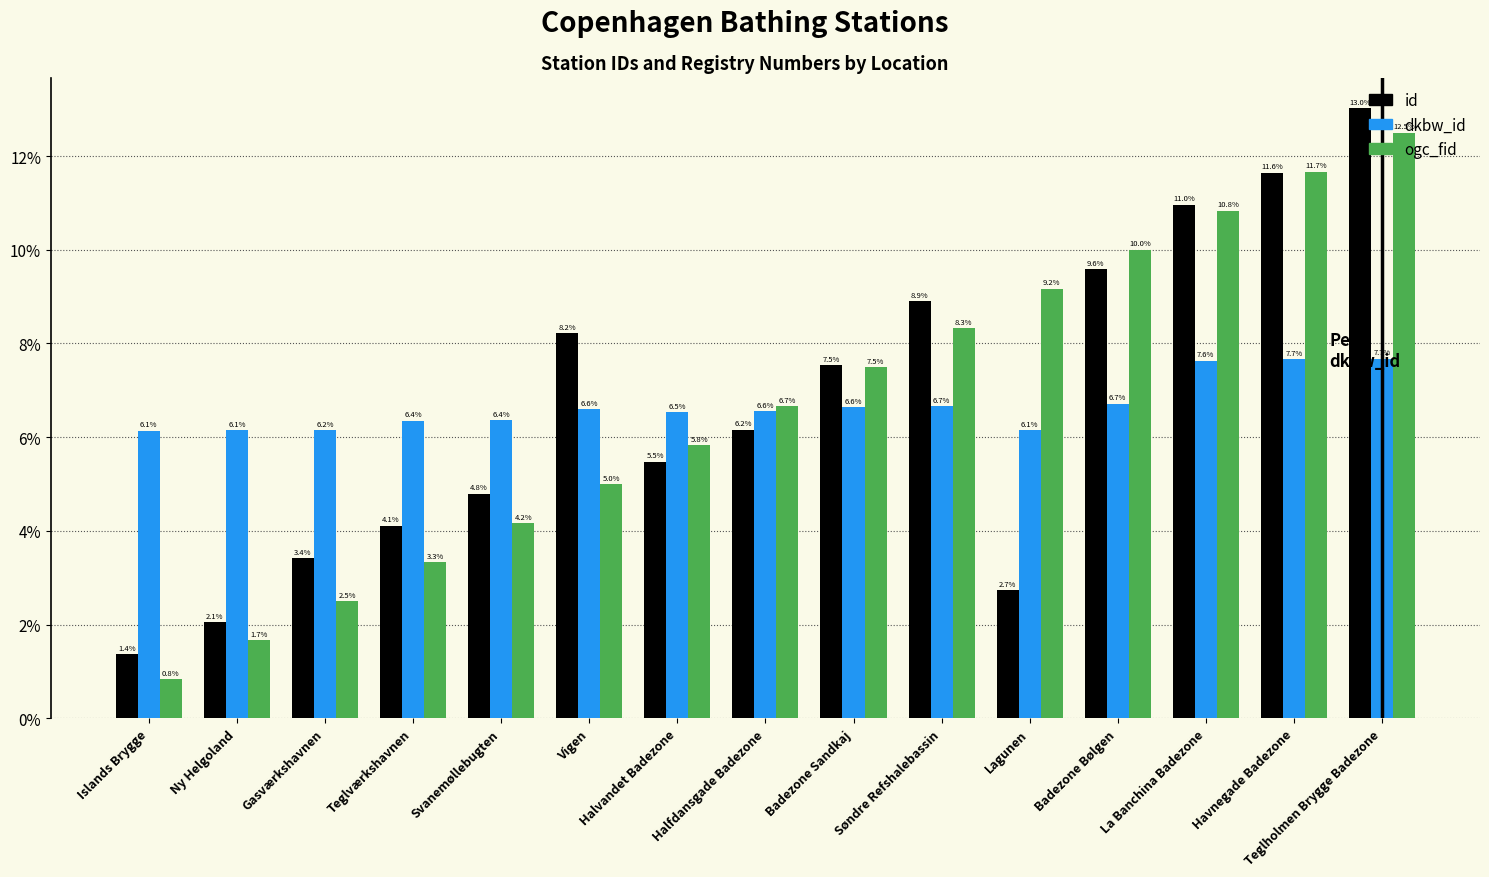

What is the label of the 2nd bar from the left?

Ny Helgoland